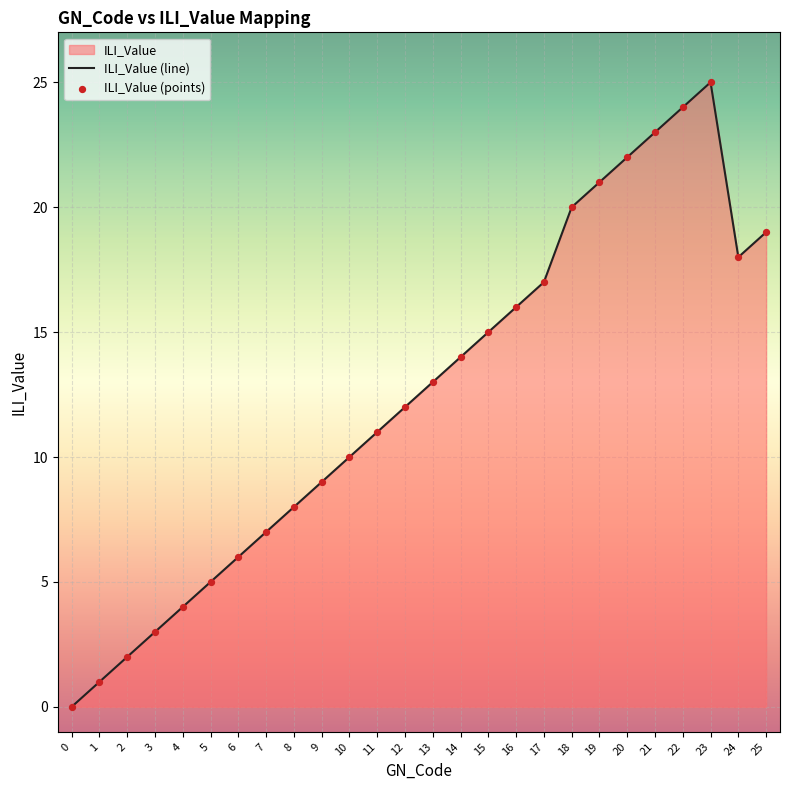

What is the change in value from 11 to 15?

+4